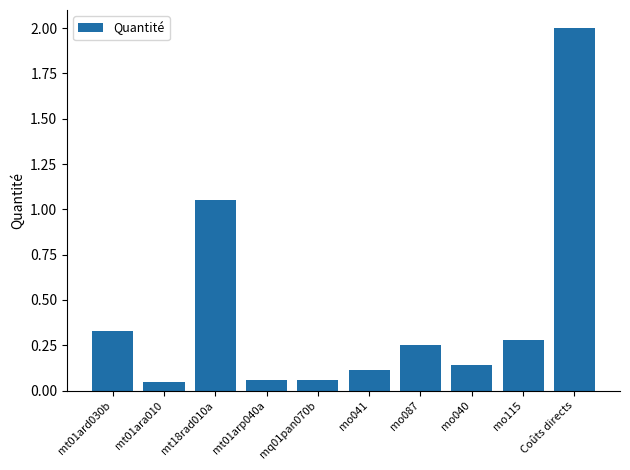

Does the chart contain any negative values?

No